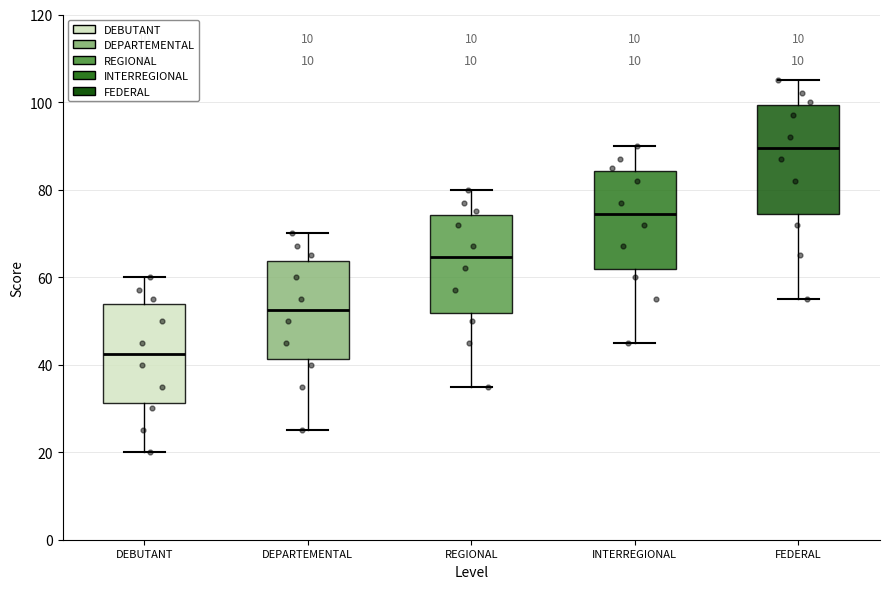

Where is the lower edge of the box for INTERREGIONAL on the y-axis? The values are not printed on the chart, so give them approximately, as read against the axis.

62